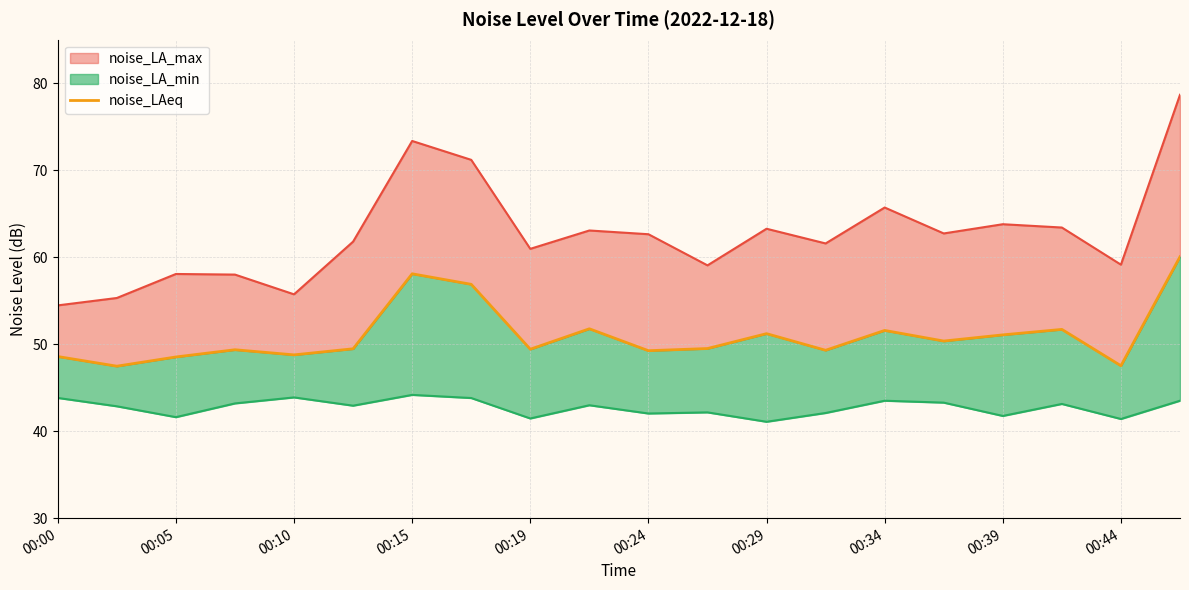

How many data points are above 49?

15